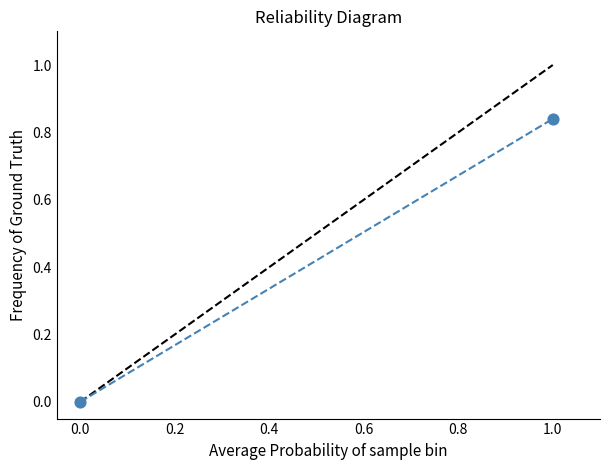

What is the average Y value?

0.4